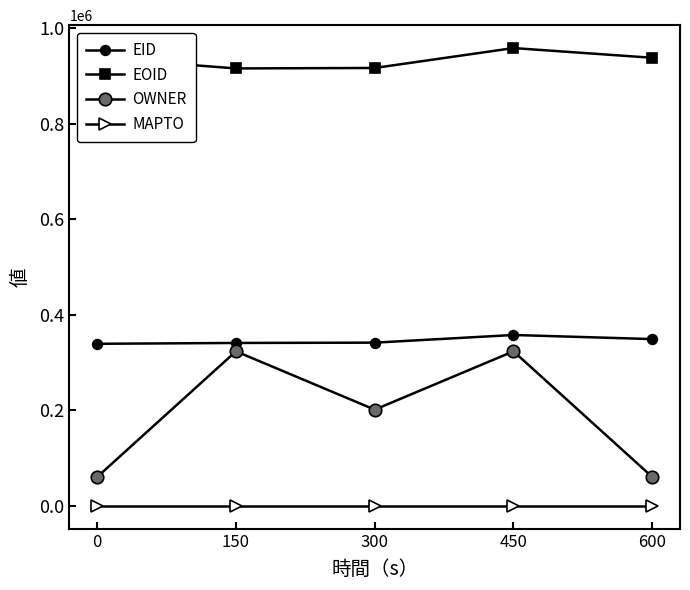

At which label does EOID reach its peak?

450